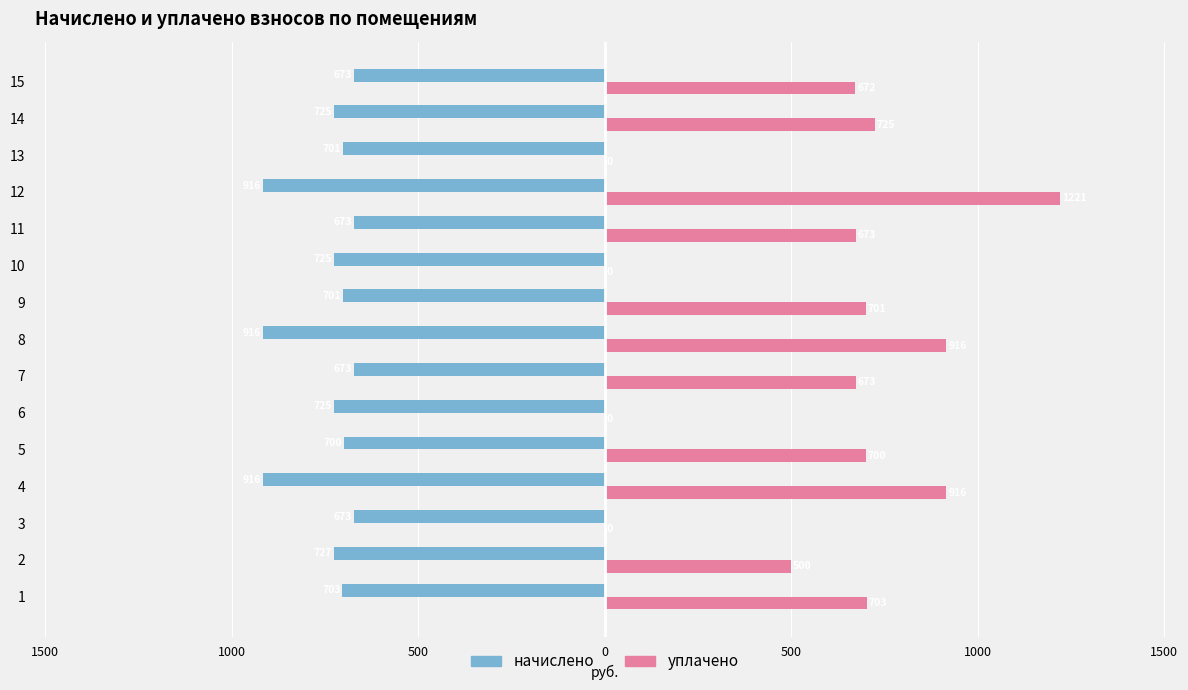

What are all the series names shown in the legend?

начислено, уплачено